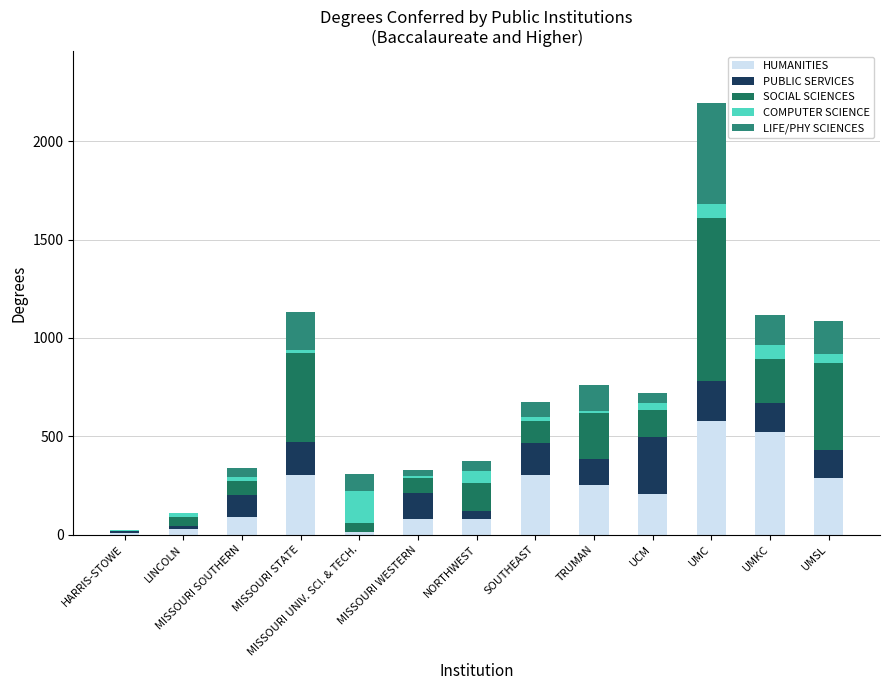

Which series has the largest total across all categories?

SOCIAL SCIENCES